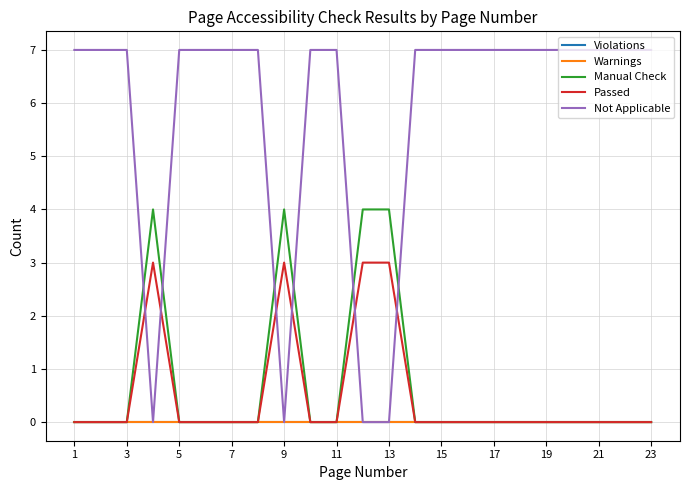

Does the chart display data point markers on the line(s)?

No